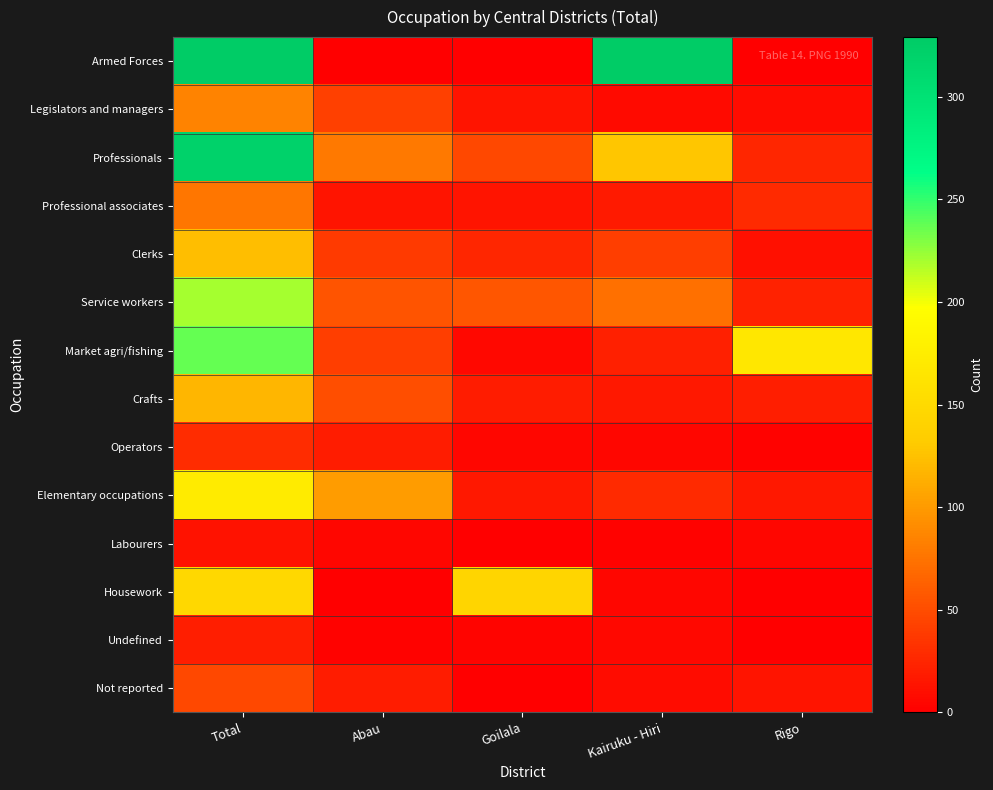

Which has a higher value, Abau or Total?

Total